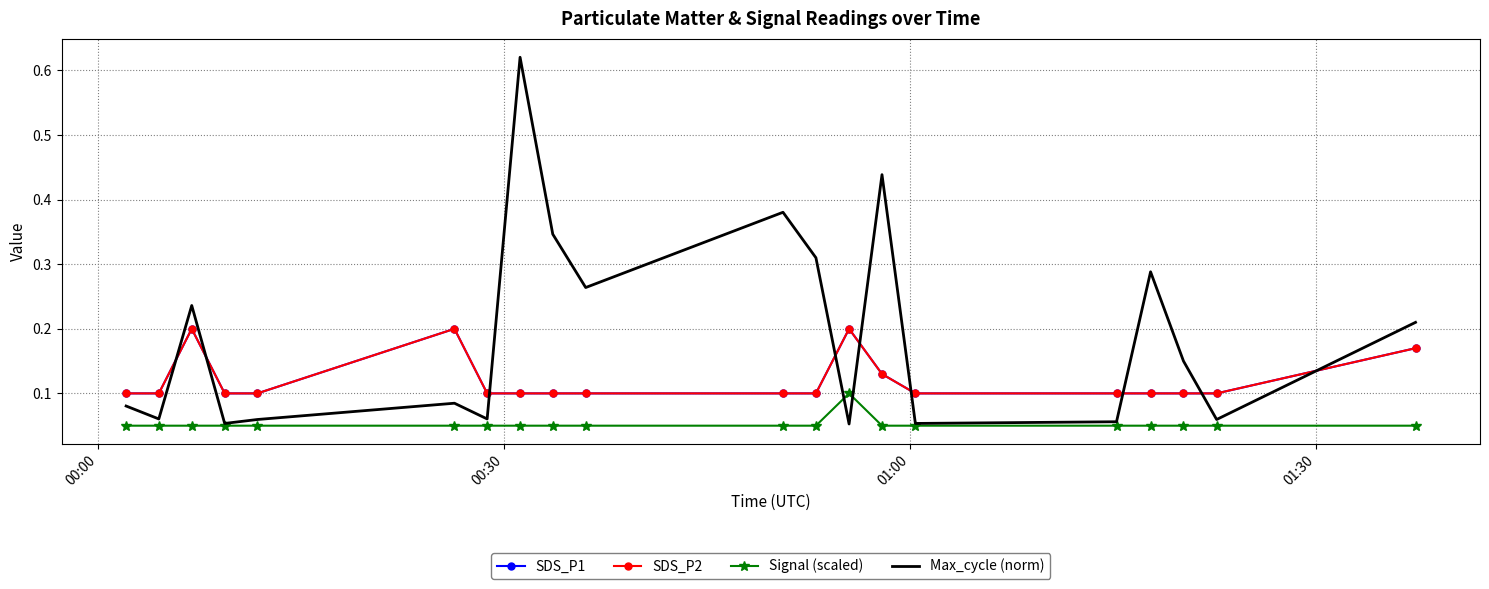

Which series has the largest total across all categories?

Max_cycle (norm)